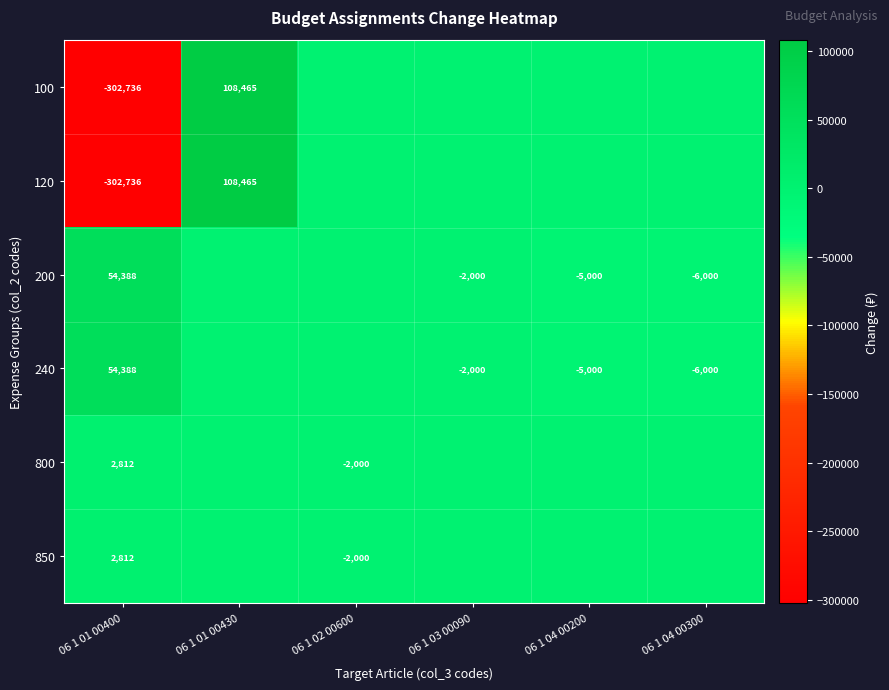

The 200 series shows -3461 at 06 1 03 00090. True or false?

False